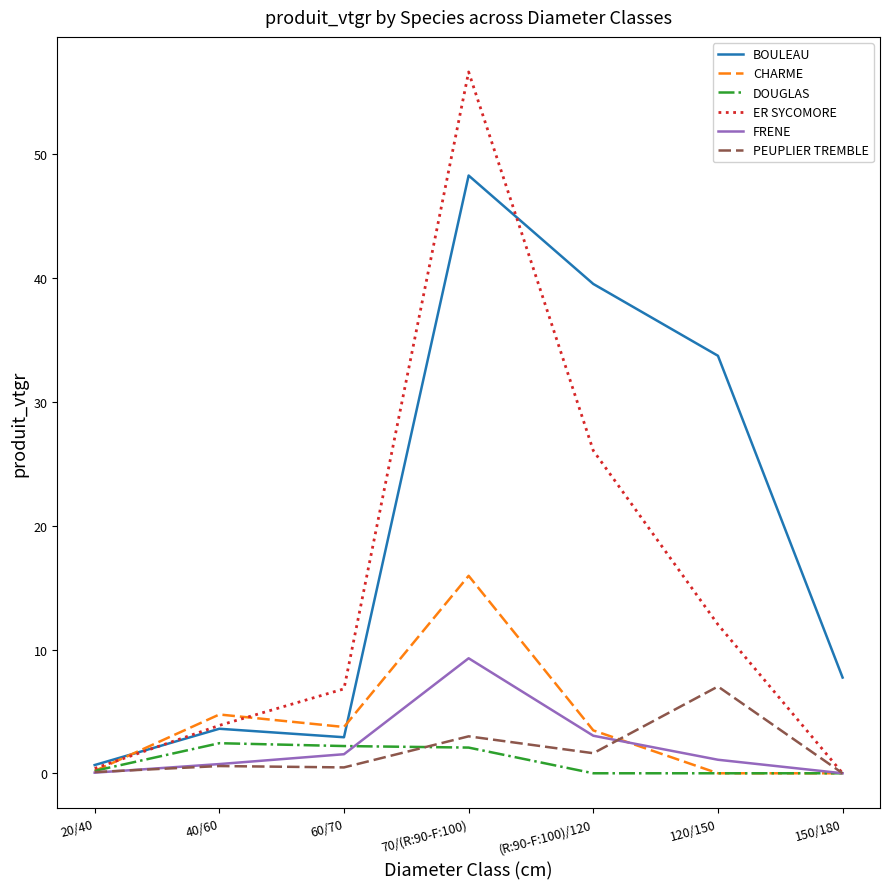

Which series has the largest total across all categories?

BOULEAU